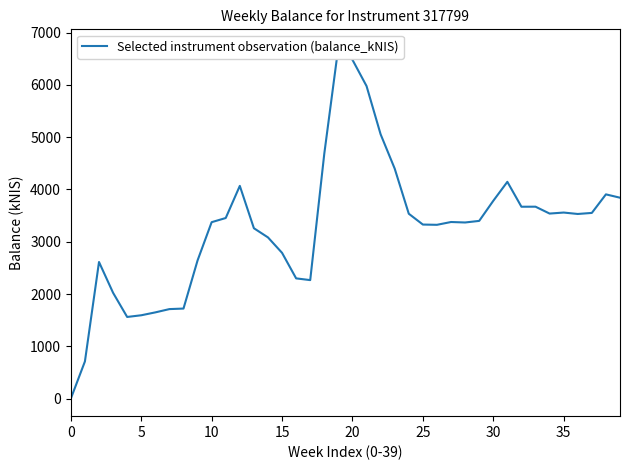

Reading left to right, extract all data points from this chart.

0.0	710.5	2612.1	2022.8	1561.1	1593.3	1648.6	1711.4	1721.7	2642.2	3374.0	3453.4	4068.1	3258.0	3082.5	2787.2	2299.0	2265.8	4684.9	6725.9	6479.6	5977.4	5054.4	4397.9	3535.4	3328.4	3323.4	3377.0	3368.0	3398.4	3782.2	4145.5	3669.2	3670.1	3538.5	3557.9	3530.7	3550.9	3905.8	3841.9